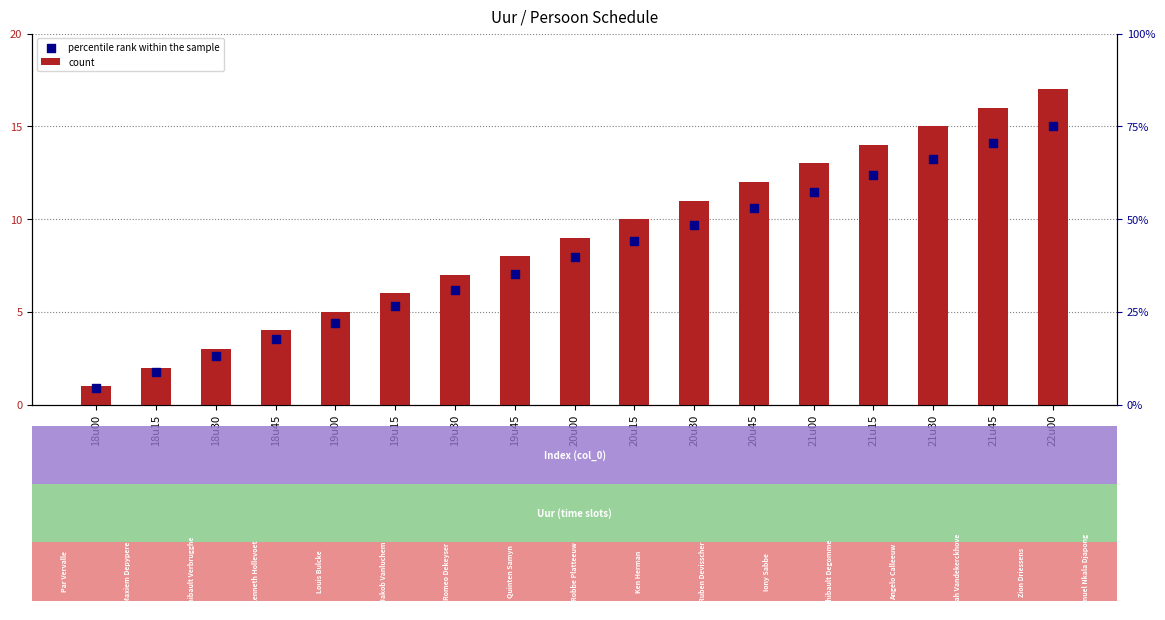

Is the value of percentile rank within the sample at 18u30 greater than the value of count at 21u15?

No